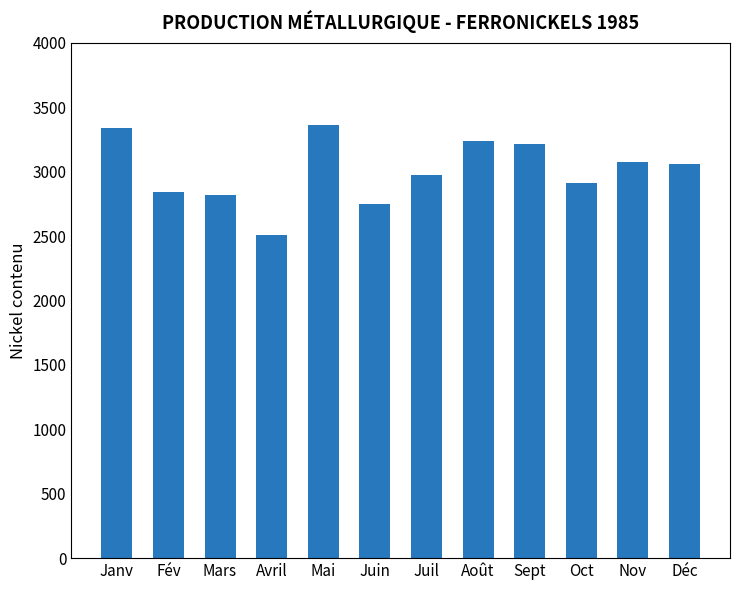

What is the change in value from Janv to Août?

-100